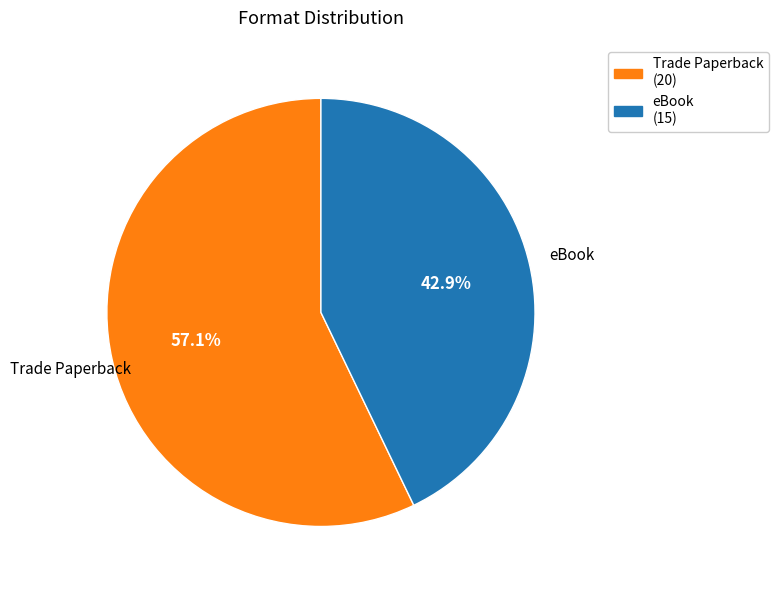

How many segments does this pie chart have?

2